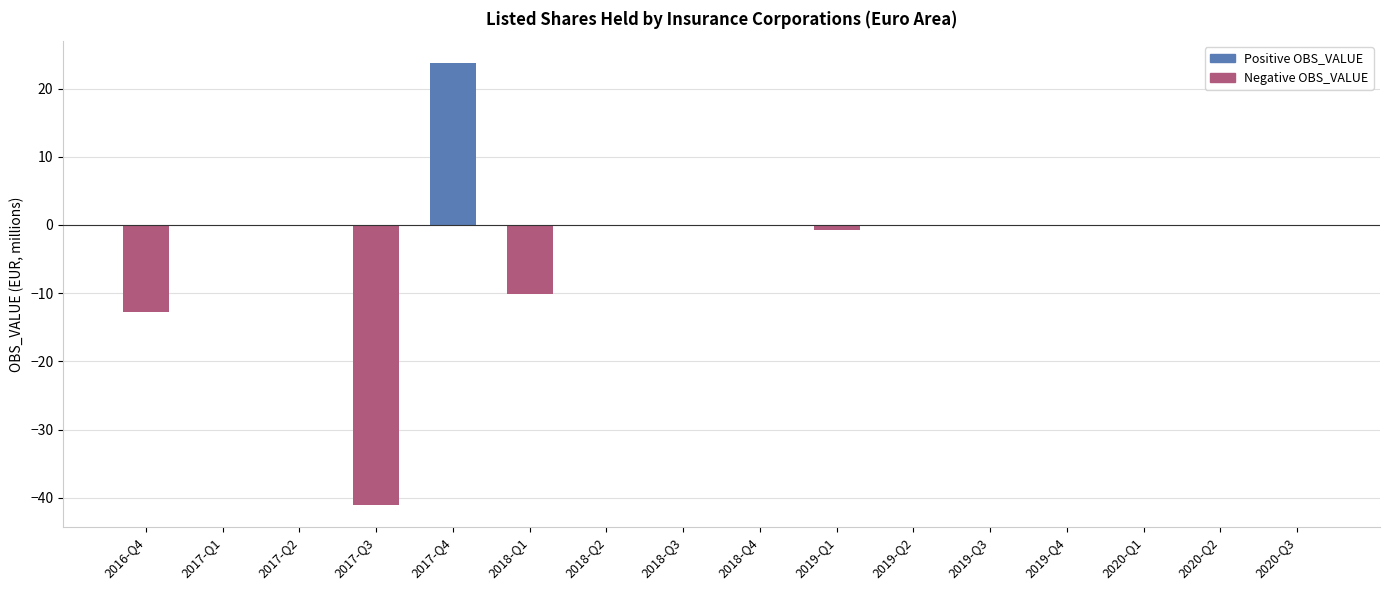

The value of Positive OBS_VALUE at 2017-Q1 is 12.8. True or false?

False